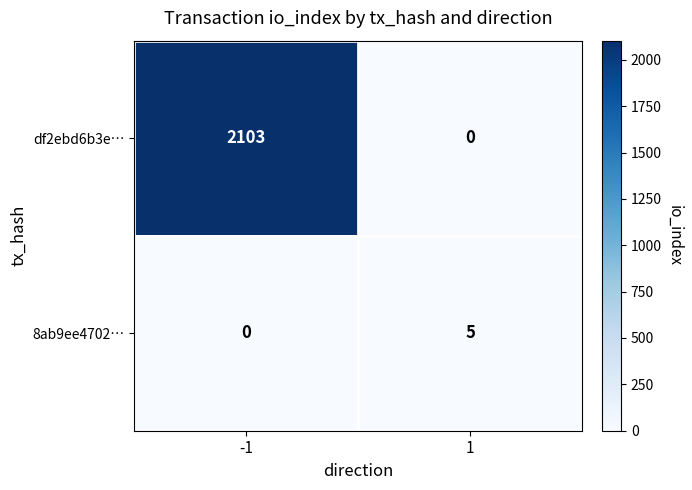

True or false: 8ab9ee4702… has a value of 0 at -1.

True